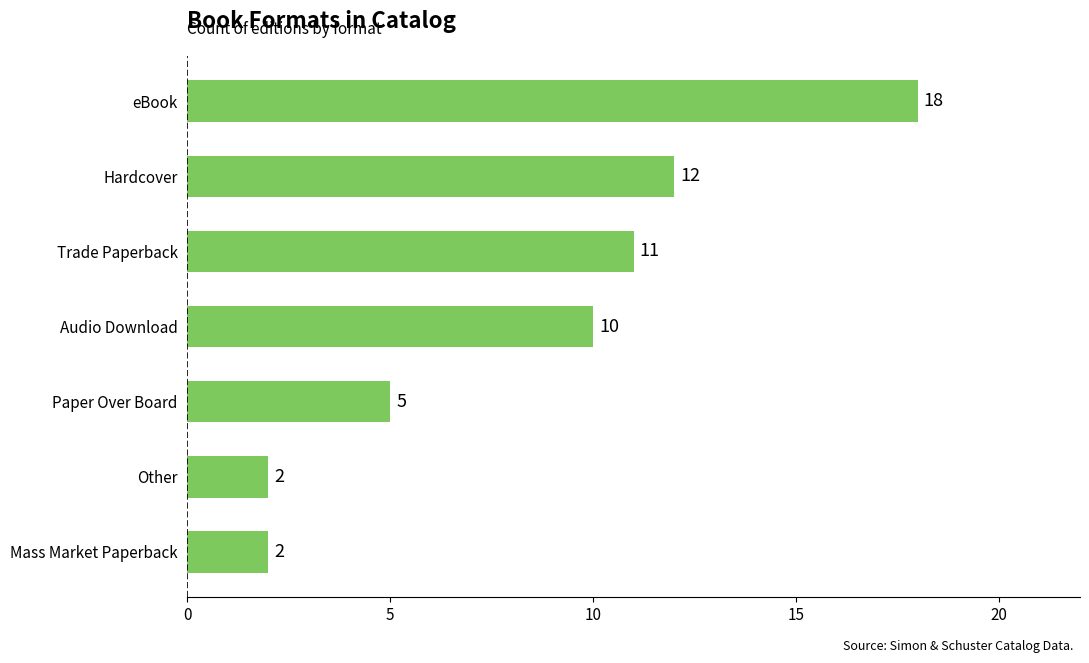

Reading bottom to top, transcribe all the data shown in this chart.

2	2	5	10	11	12	18